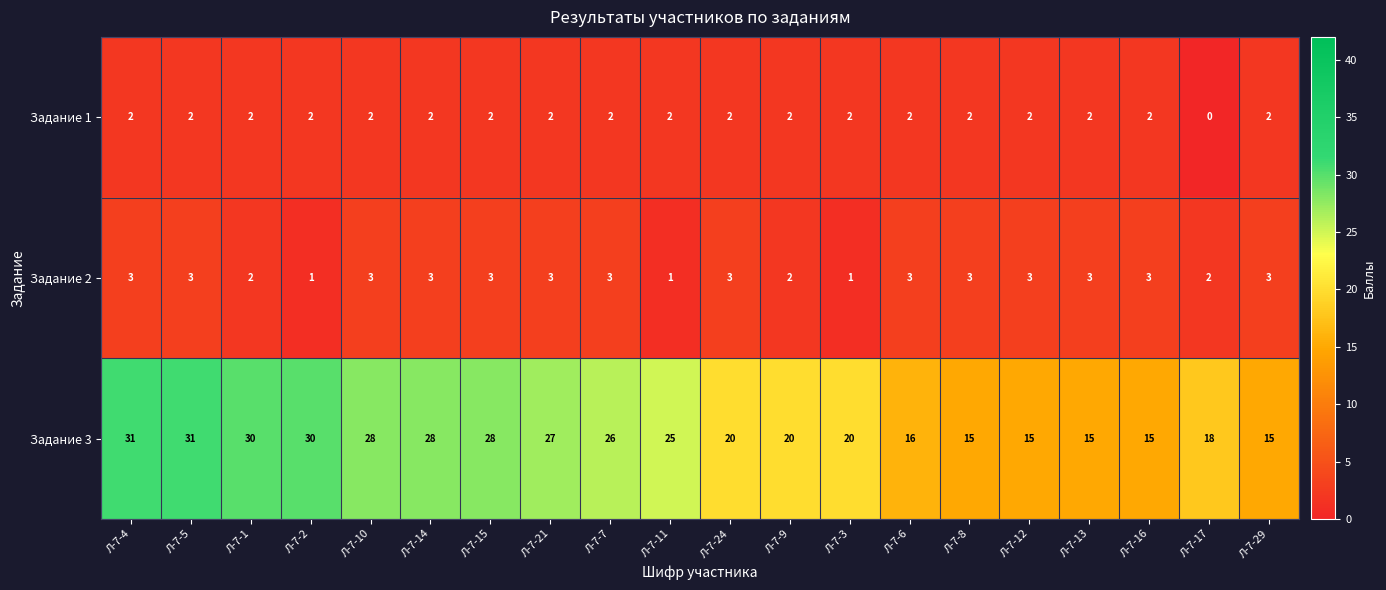

How many values in Задание 1 are above zero?

19